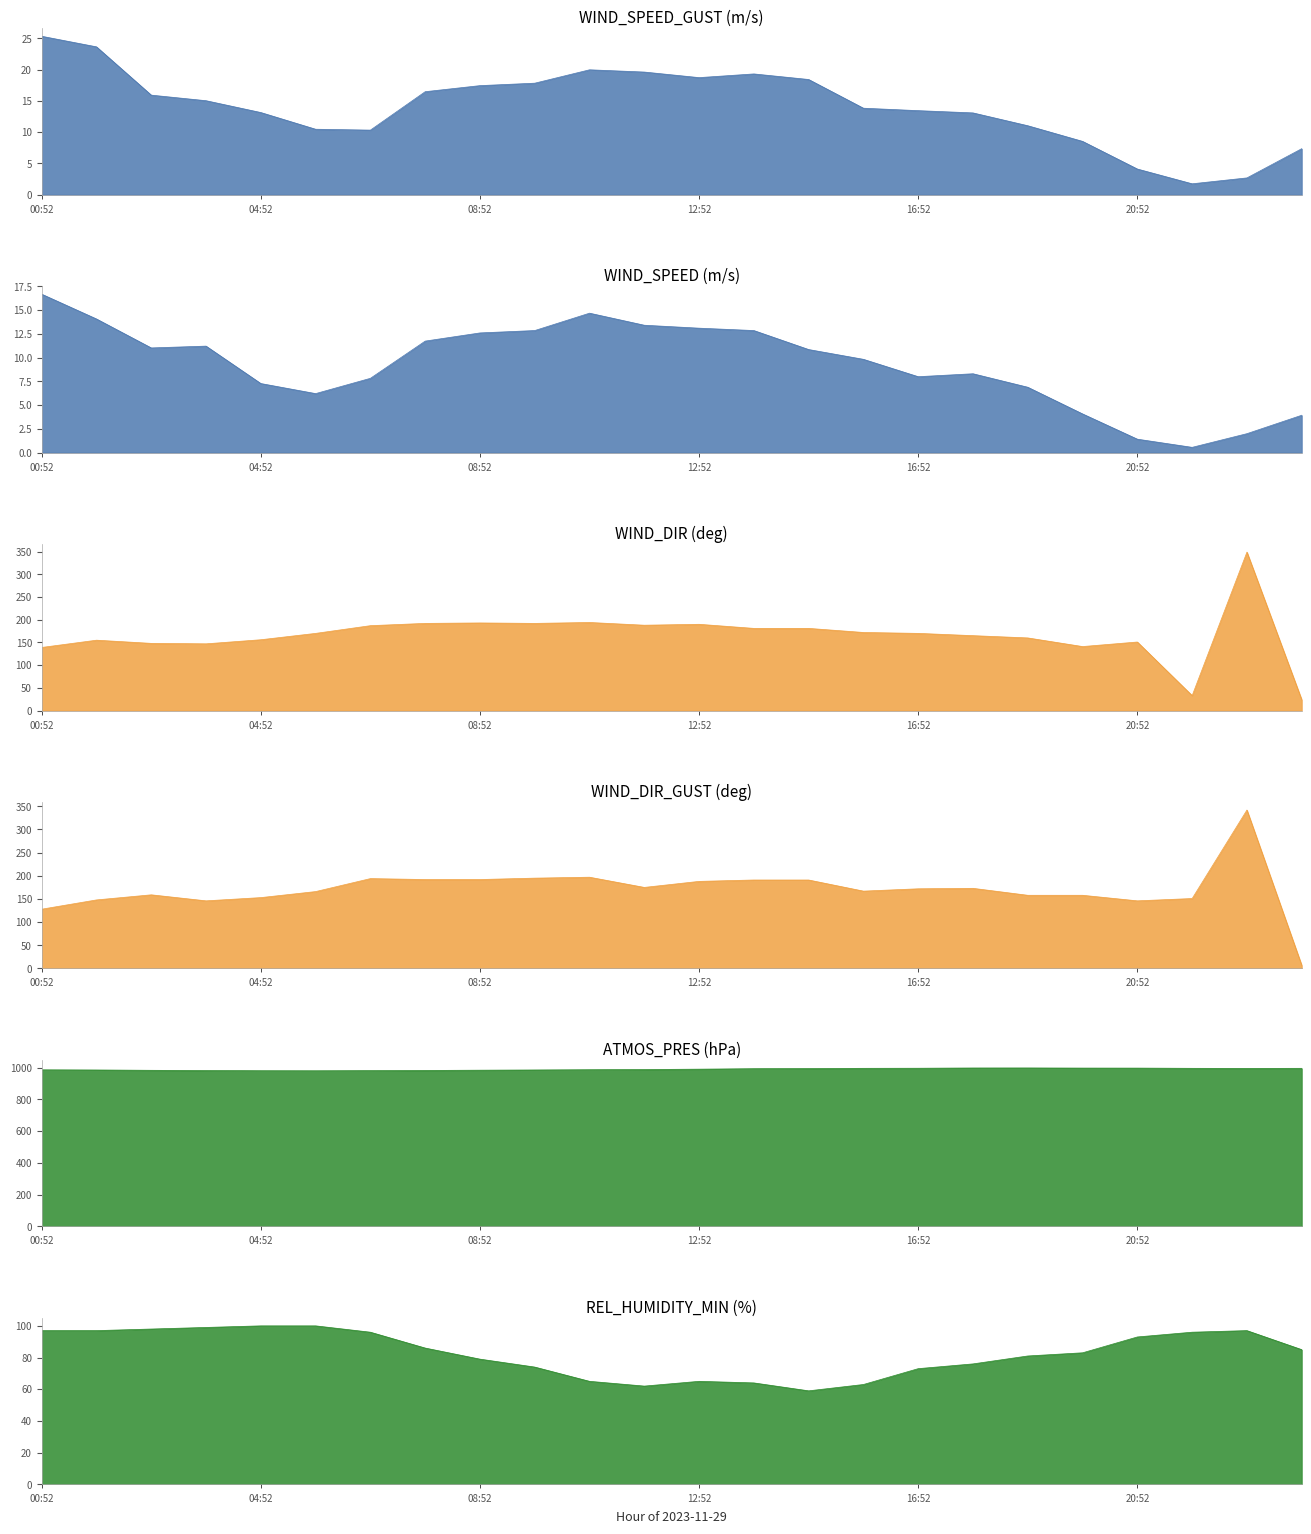

True or false: WIND_DIR_GUST and ATMOS_PRES intersect in this chart.

False